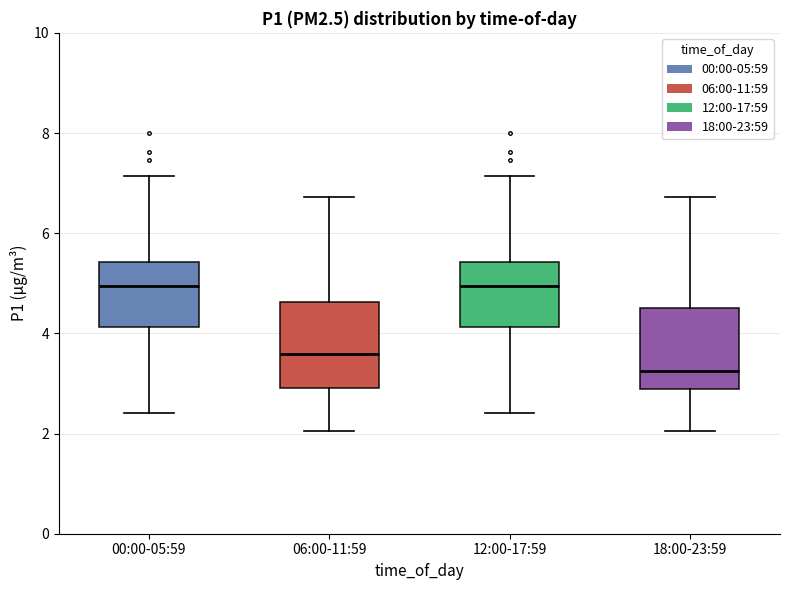

Where is the lower edge of the box for 06:00-11:59 on the y-axis? The values are not printed on the chart, so give them approximately, as read against the axis.

3.0